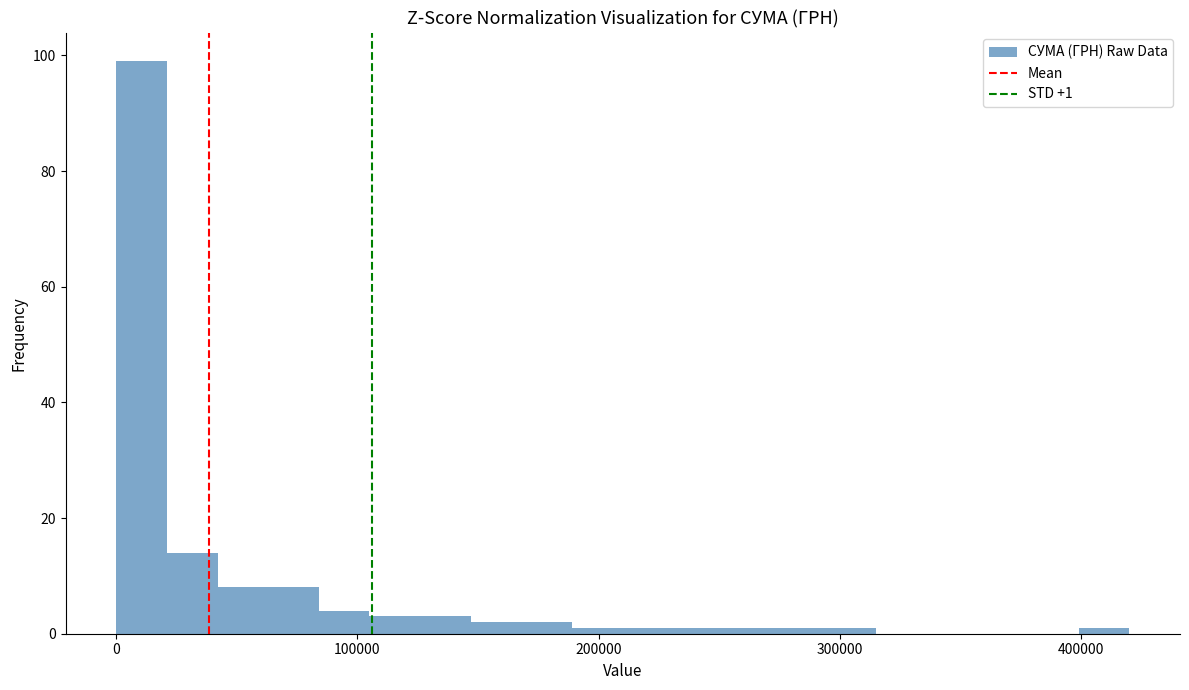

Around what value on the x-axis is the tallest bar? Give the approximate position of its centre, as read against the axis.

10000